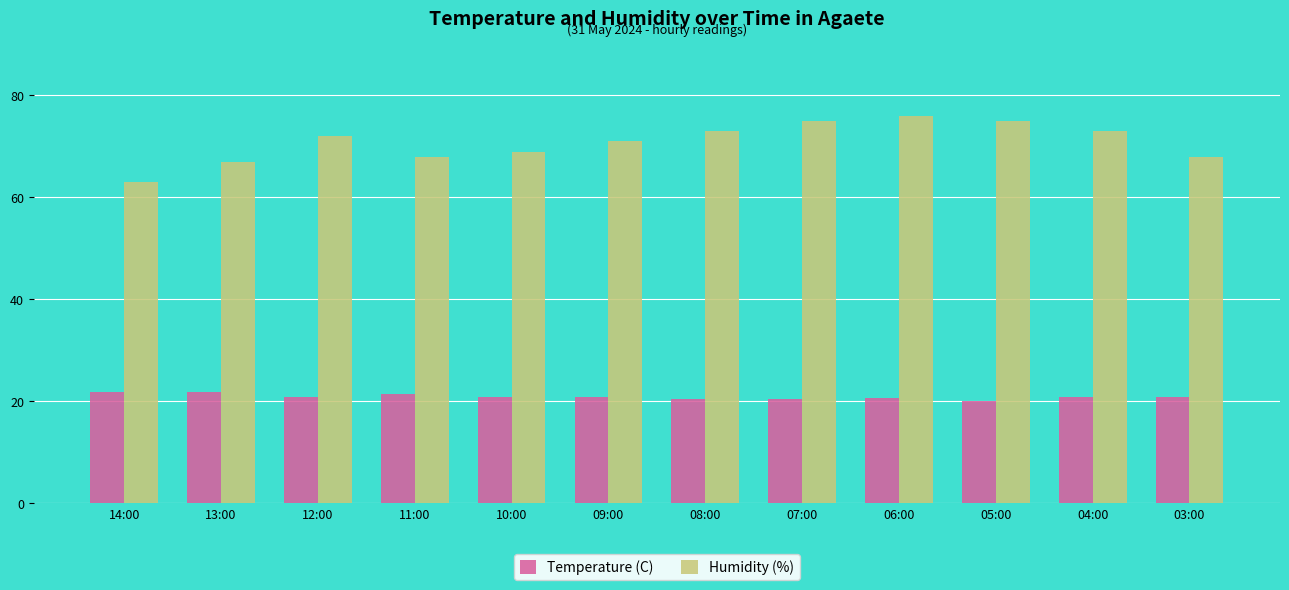

What is the approximate value of Temperature (C) at 04:00?

20.8